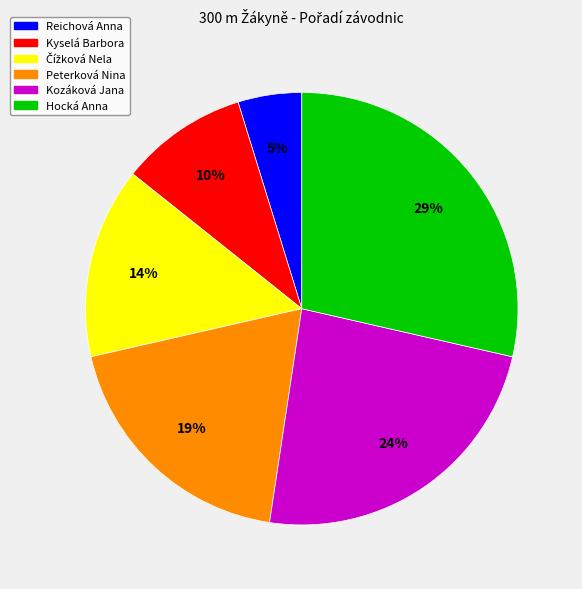

Does Peterková Nina represent more than half of the total?

No